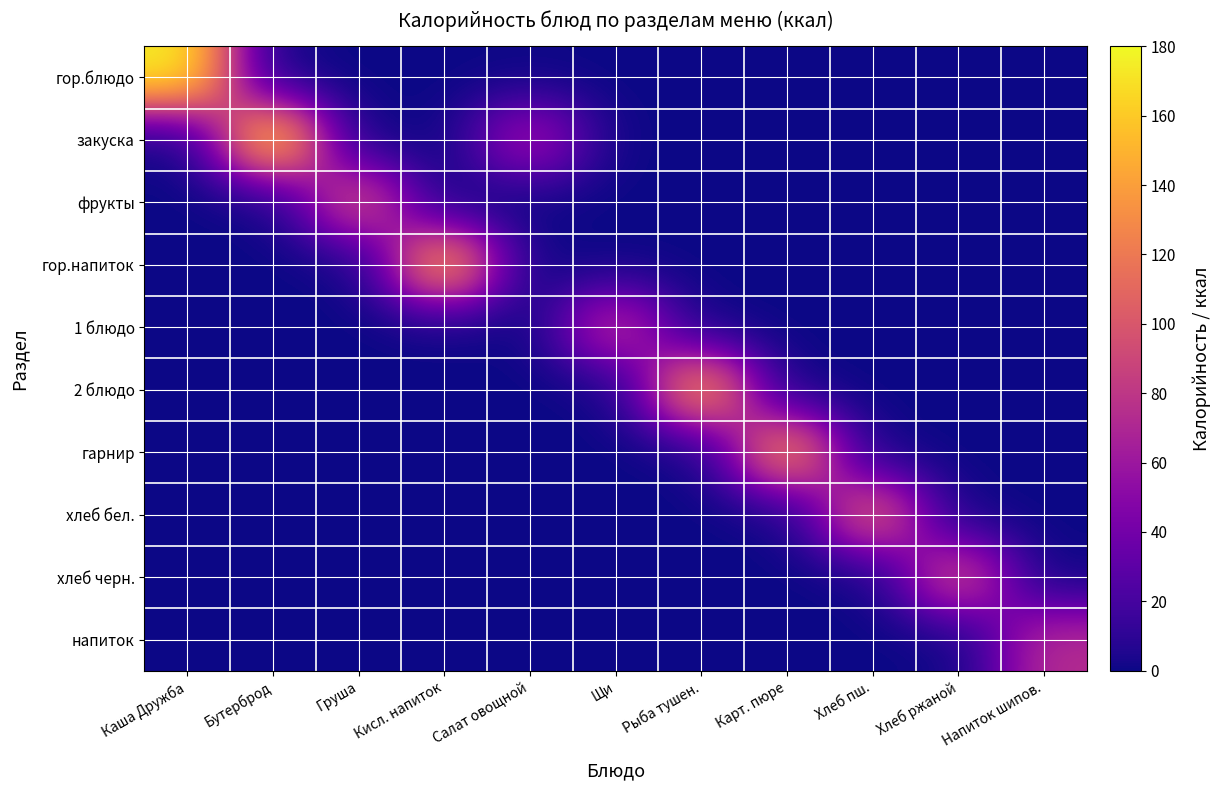

At how many categories does at least one series exceed 157?

2